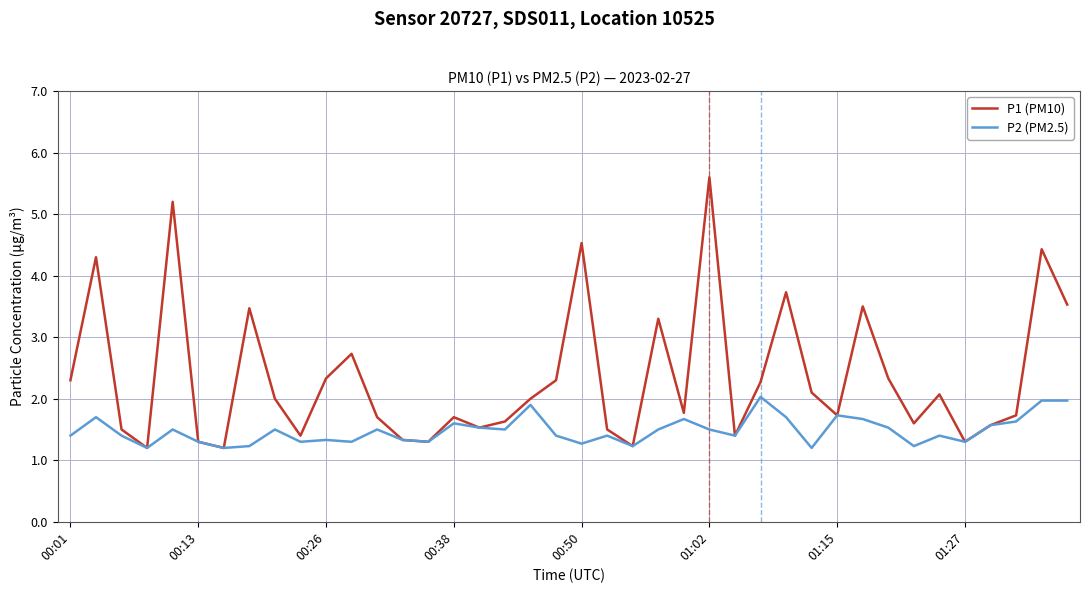

True or false: P2 (PM2.5) has more than 0 interior local peaks.

True